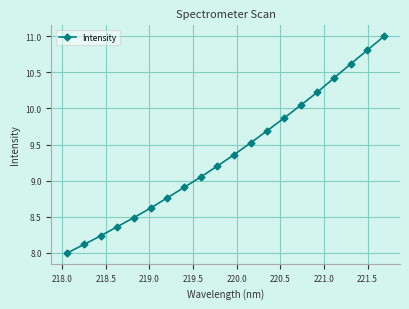

How many data points are above 9?

12